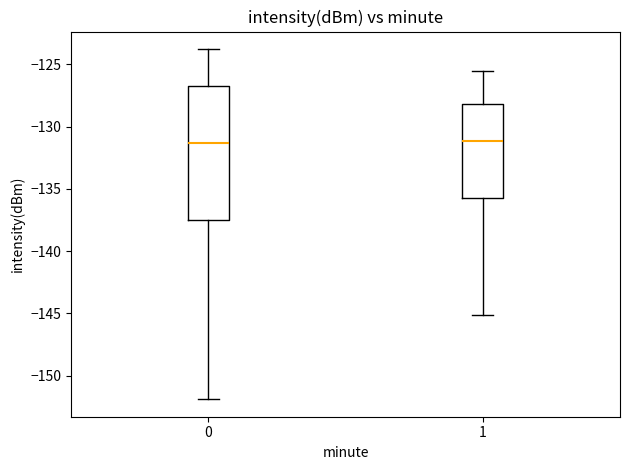

Which box is the tallest, from its lower edge to its upper edge?

0